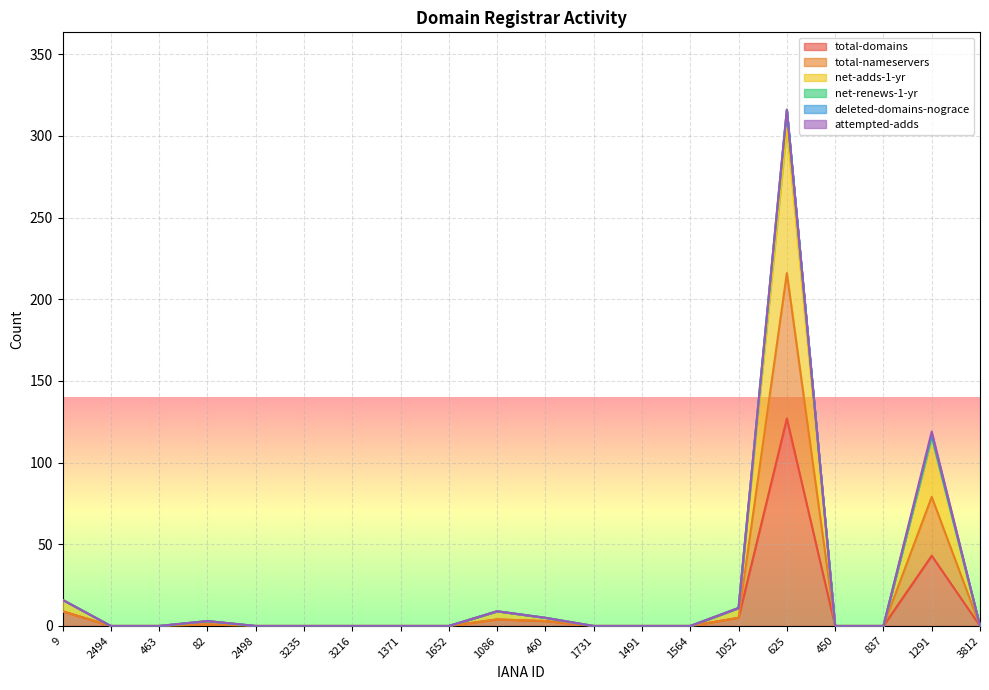

Which category has the highest value in the net-adds-1-yr series?

625